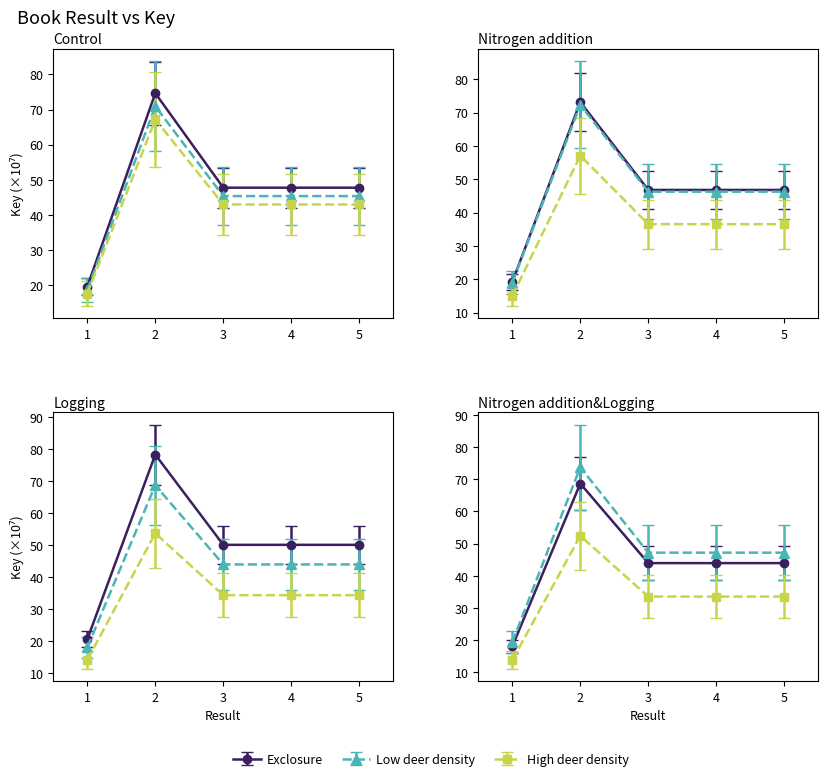

Where is the first local minimum?

4